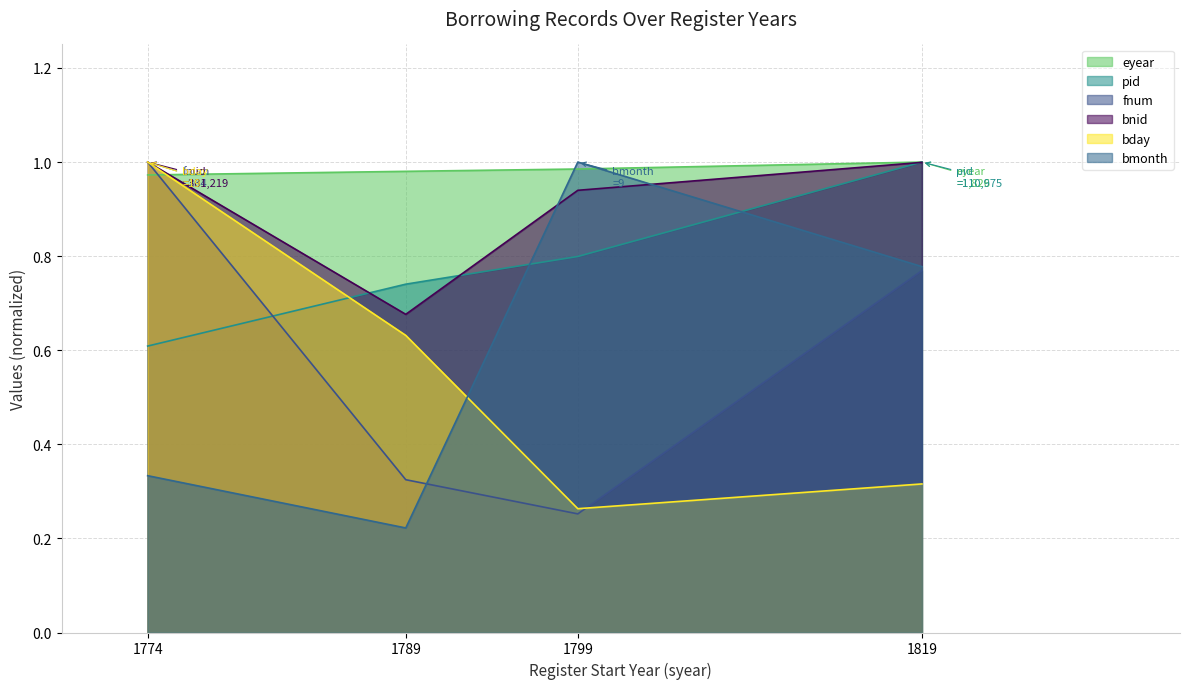

Rank the categories by bnid value from highest to lowest.

1774, 1819, 1799, 1789